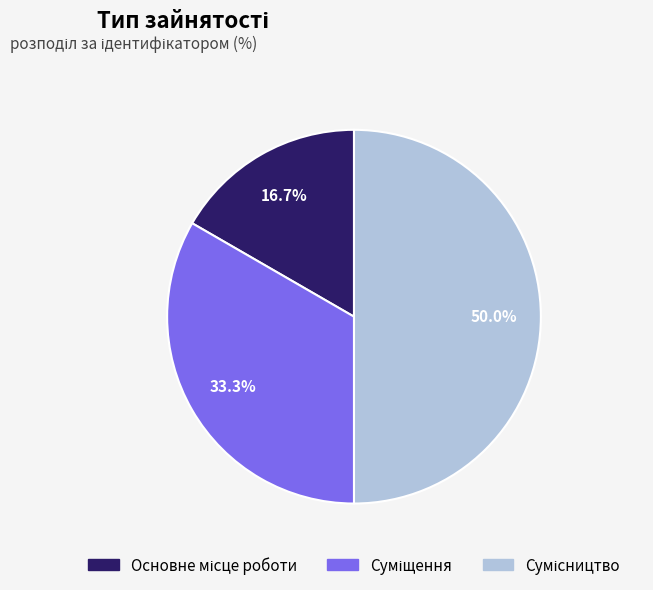

Is there any slice that represents more than half of the pie?

No